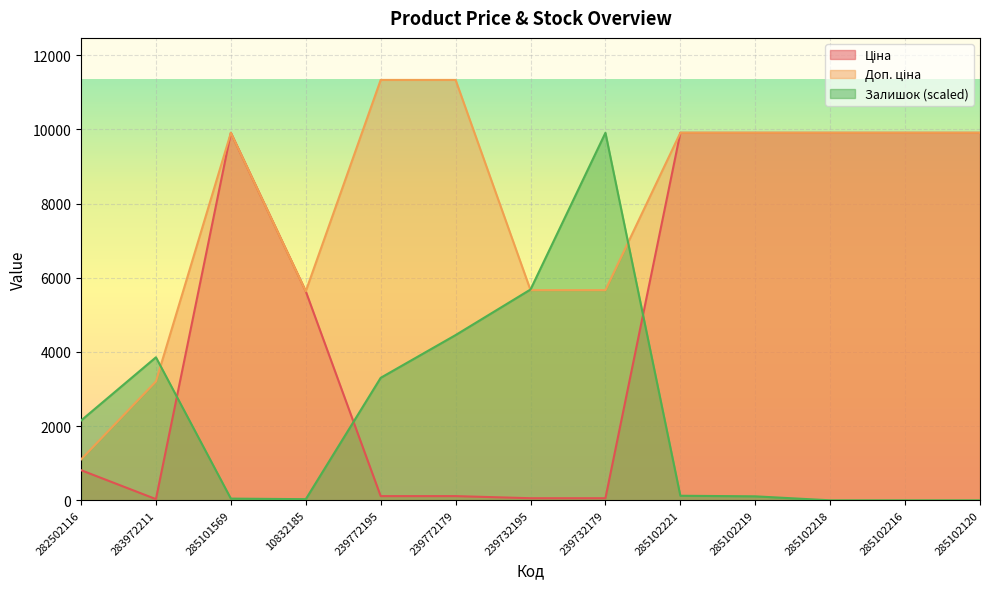

Is the value of Ціна at 239732179 greater than the value of Доп. ціна at 285102216?

No